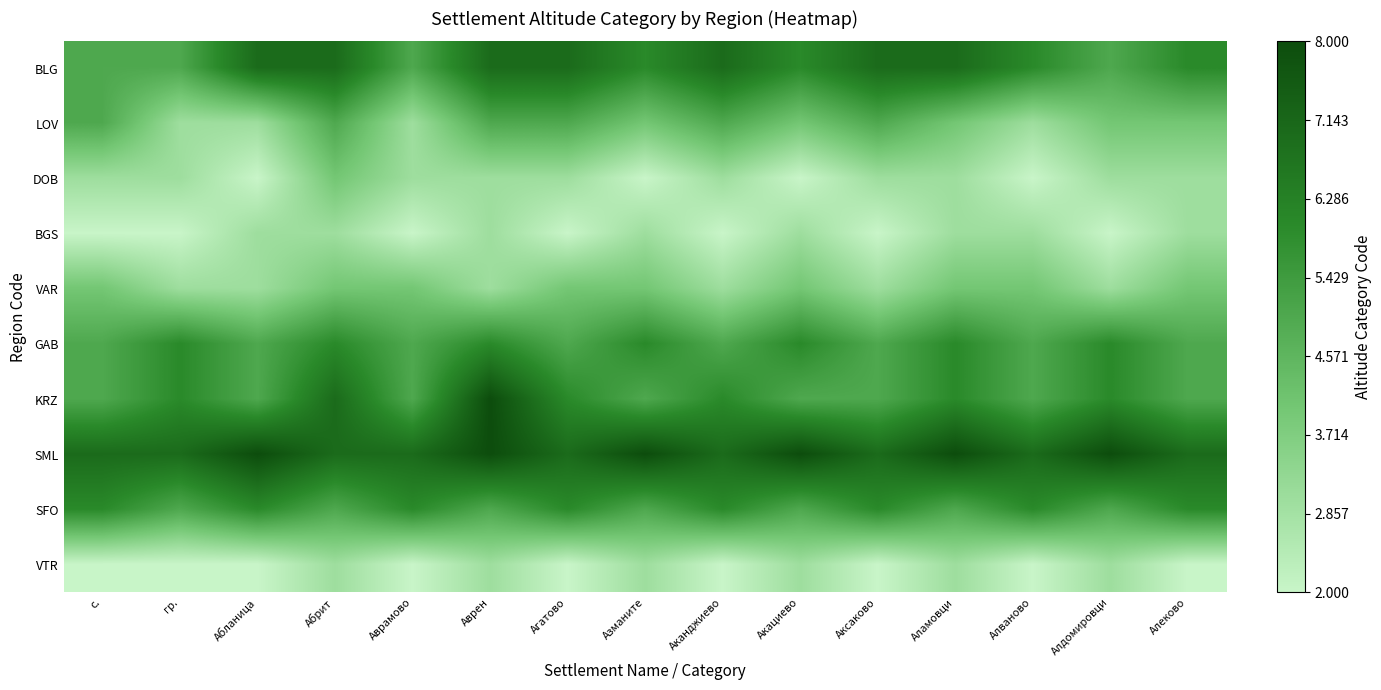

Reading left to right, transcribe all the data shown in this chart.

BLG: с.=5	гр.=5	Абланица=7	Абрит=7	Аврамово=5	Аврен=7	Агатово=7	Азманите=6	Аканджиево=7	Акациево=6	Аксаково=7	Аламовци=7	Алваново=6	Алдомировци=5	Алеково=6
LOV: с.=5	гр.=3	Абланица=3	Абрит=5	Аврамово=3	Аврен=5	Агатово=5	Азманите=4	Аканджиево=5	Акациево=4	Аксаково=5	Аламовци=4	Алваново=3	Алдомировци=4	Алеково=4
DOB: с.=3	гр.=3	Абланица=2	Абрит=4	Аврамово=3	Аврен=3	Агатово=3	Азманите=2	Аканджиево=3	Акациево=2	Аксаково=3	Аламовци=3	Алваново=2	Алдомировци=3	Алеково=3
BGS: с.=2	гр.=2	Абланица=3	Абрит=3	Аврамово=2	Аврен=3	Агатово=2	Азманите=3	Аканджиево=2	Акациево=3	Аксаково=2	Аламовци=3	Алваново=3	Алдомировци=2	Алеково=3
VAR: с.=4	гр.=3	Абланица=3	Абрит=4	Аврамово=4	Аврен=3	Агатово=4	Азманите=4	Аканджиево=3	Акациево=4	Аксаково=3	Аламовци=4	Алваново=4	Алдомировци=3	Алеково=4
GAB: с.=5	гр.=6	Абланица=5	Абрит=6	Аврамово=5	Аврен=6	Агатово=5	Азманите=6	Аканджиево=5	Акациево=6	Аксаково=5	Аламовци=6	Алваново=5	Алдомировци=6	Алеково=5
KRZ: с.=5	гр.=6	Абланица=5	Абрит=7	Аврамово=5	Аврен=8	Агатово=6	Азманите=5	Аканджиево=6	Акациево=5	Аксаково=5	Аламовци=6	Алваново=5	Алдомировци=6	Алеково=5
SML: с.=7	гр.=7	Абланица=8	Абрит=7	Аврамово=7	Аврен=8	Агатово=7	Азманите=8	Аканджиево=7	Акациево=8	Аксаково=7	Аламовци=8	Алваново=7	Алдомировци=8	Алеково=7
SFO: с.=6	гр.=5	Абланица=6	Абрит=5	Аврамово=6	Аврен=5	Агатово=6	Азманите=5	Аканджиево=6	Акациево=5	Аксаково=6	Аламовци=5	Алваново=6	Алдомировци=5	Алеково=6
VTR: с.=2	гр.=2	Абланица=2	Абрит=3	Аврамово=2	Аврен=3	Агатово=2	Азманите=3	Аканджиево=2	Акациево=3	Аксаково=2	Аламовци=3	Алваново=2	Алдомировци=3	Алеково=2